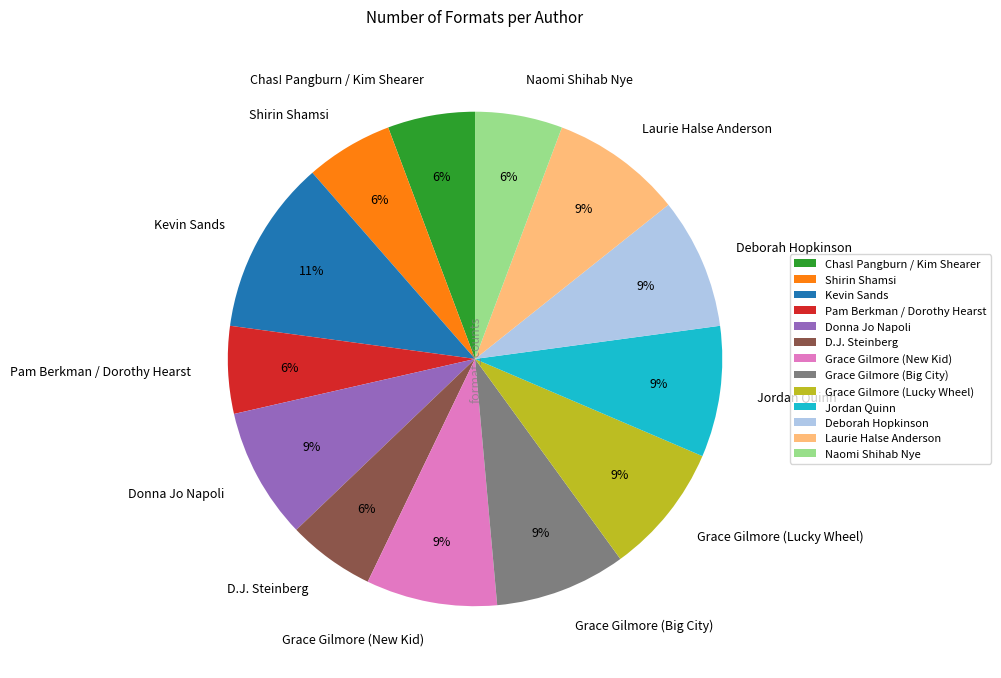

True or false: Kevin Sands accounts for 11% of the total.

True